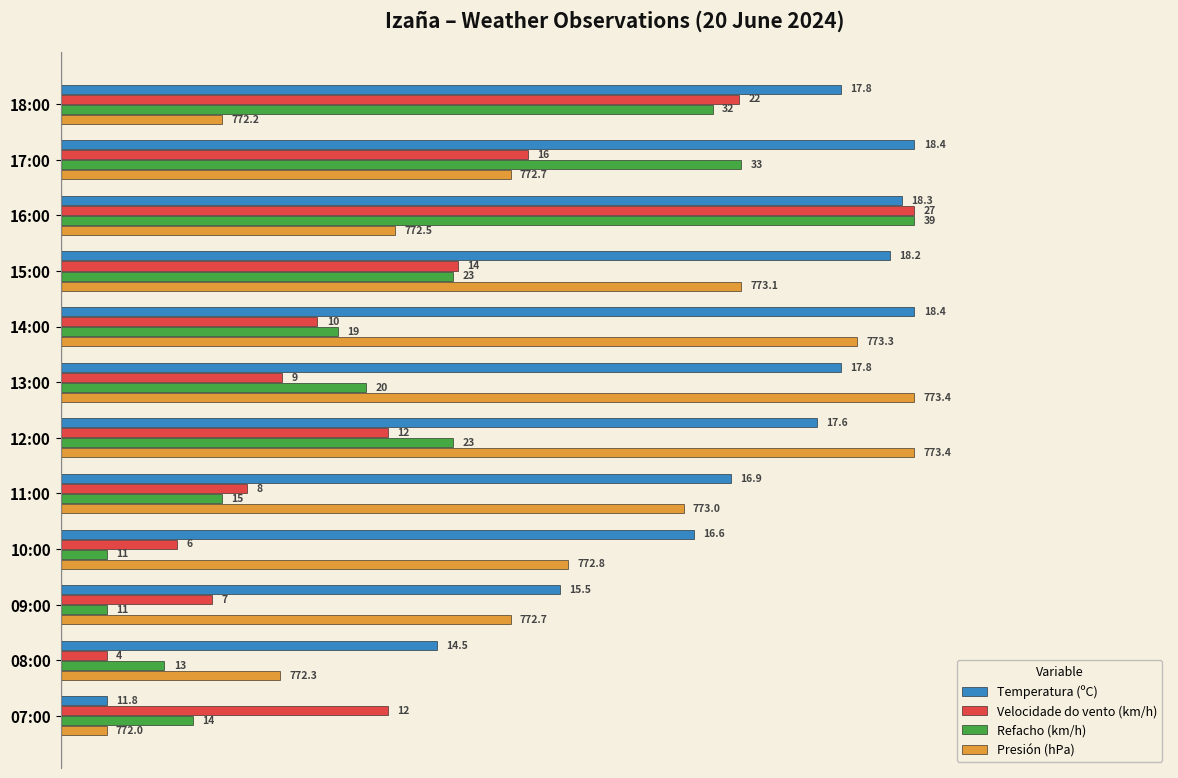

What are all the series names shown in the legend?

Temperatura (ºC), Velocidade do vento (km/h), Refacho (km/h), Presión (hPa)